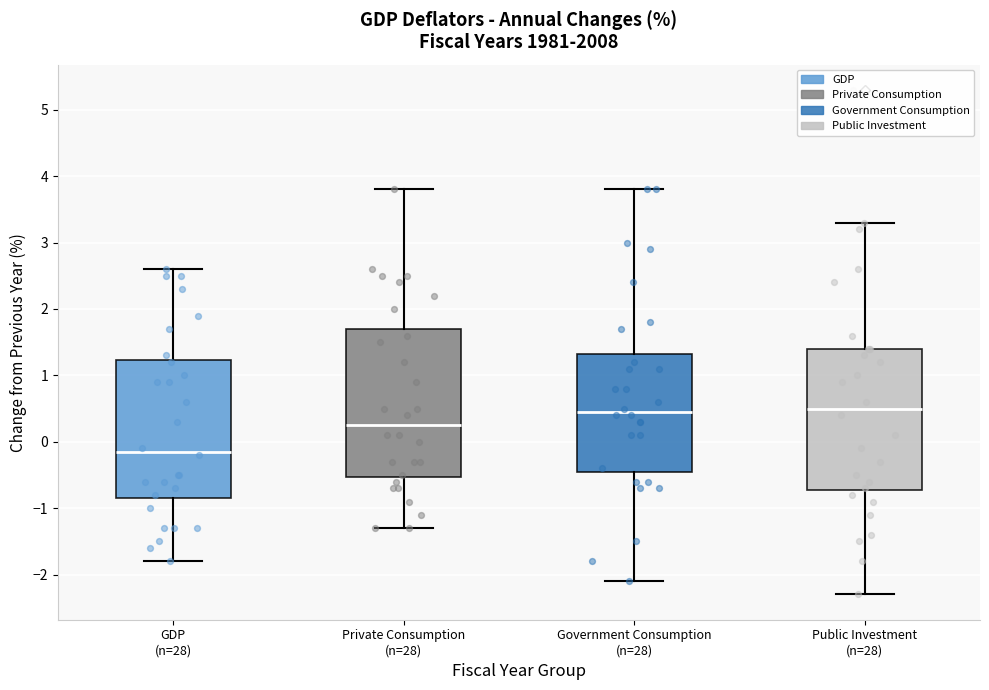

Which box's median line is the lowest?

GDP (n=28)